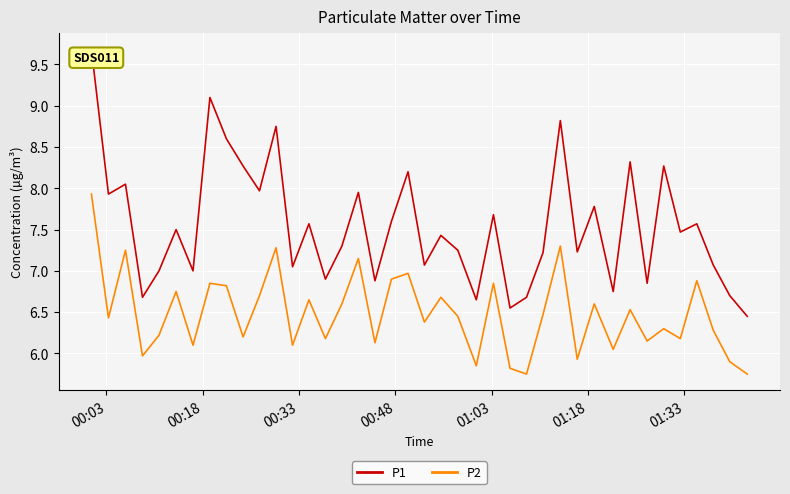

True or false: P2 and P1 cross at least once.

False